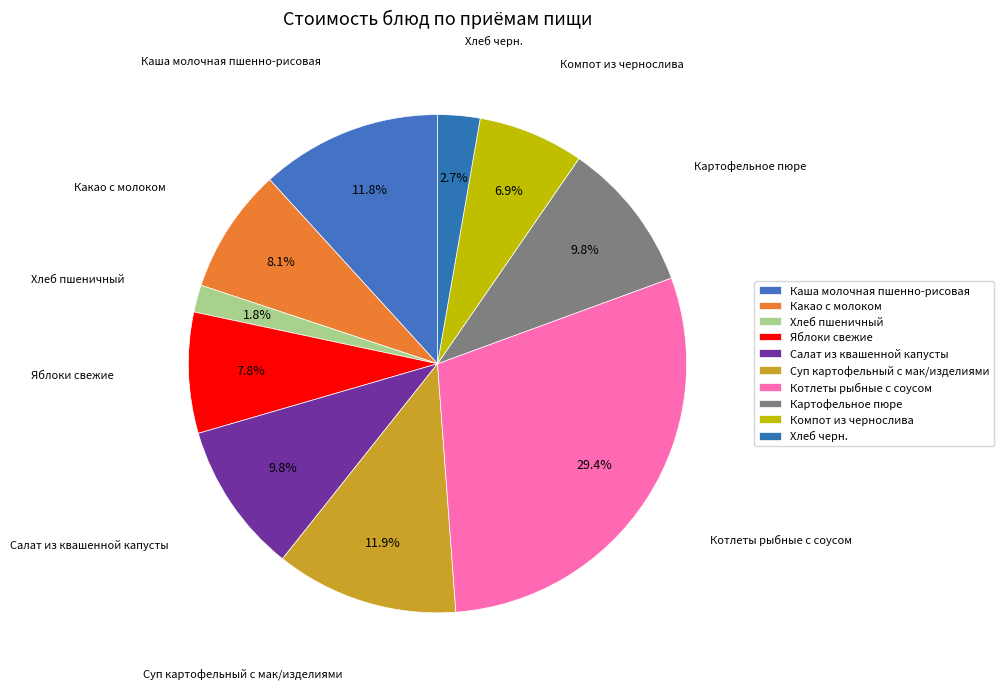

The Салат из квашенной капусты slice represents 1% of the pie. True or false?

False